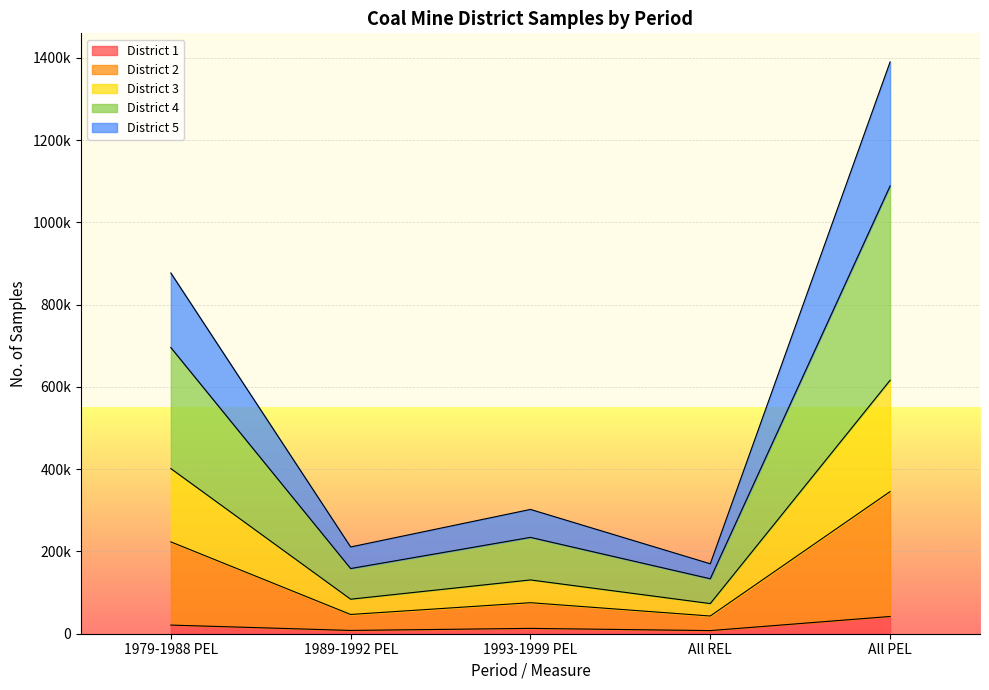

Between 1993-1999 PEL and All PEL, which series saw the biggest shift?

District 4